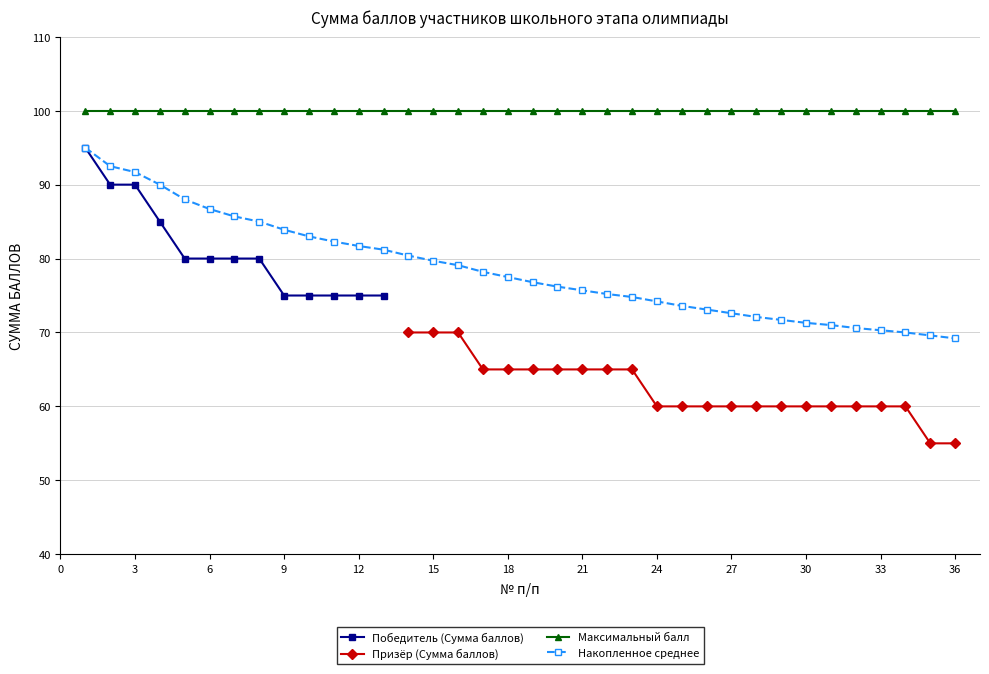

How many data points in Победитель (Сумма баллов) are less than 80?

5